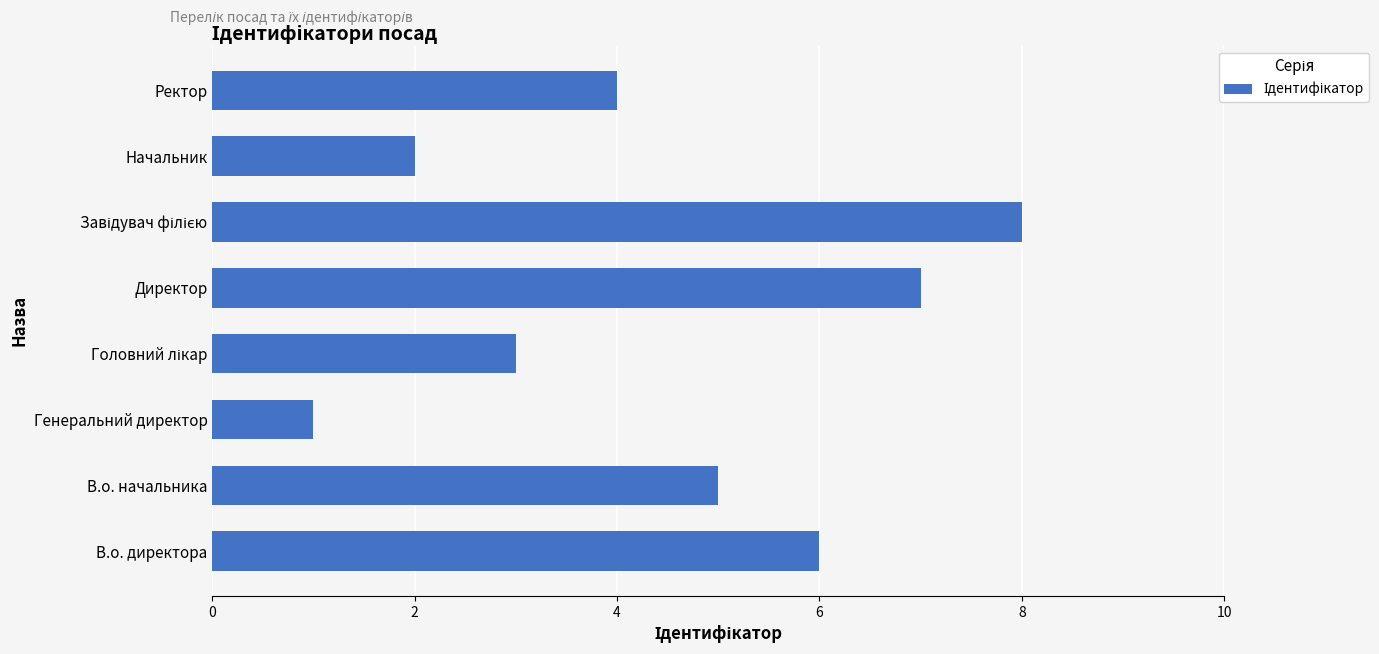

Read the value at Директор.

7